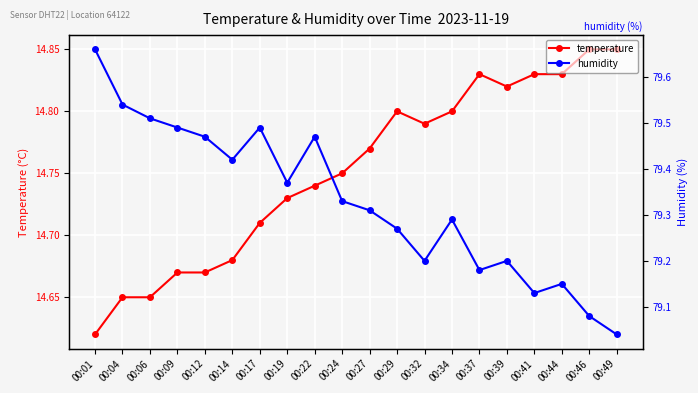

What is the value of the humidity point at the 8th from the left?

79.4